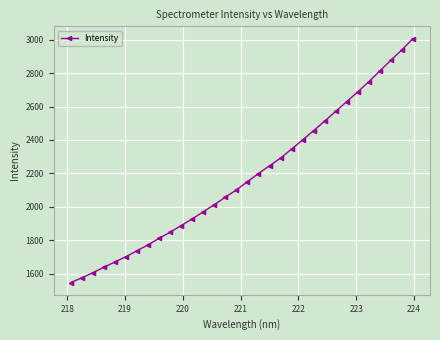

What is the value of the 31st point from the left?

2938.7